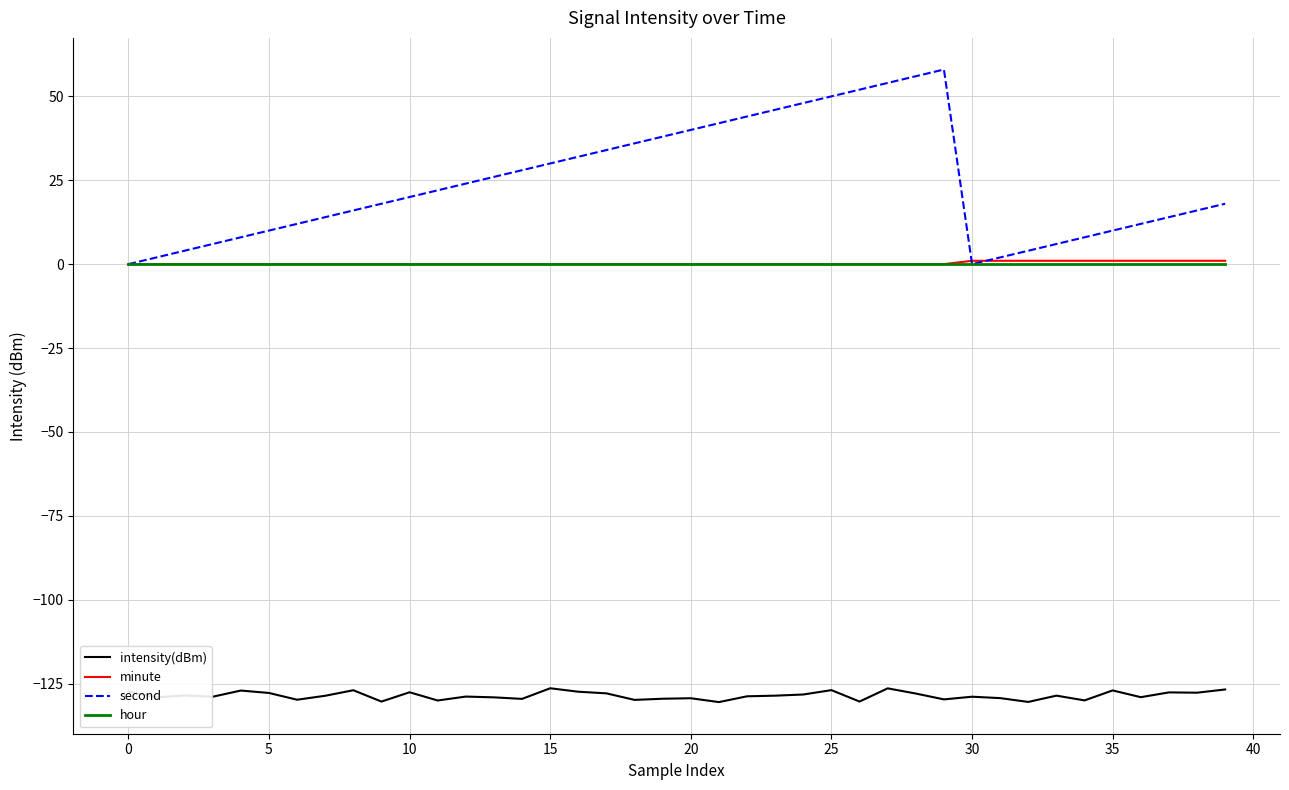

What is the maximum value shown in the chart?

58.0